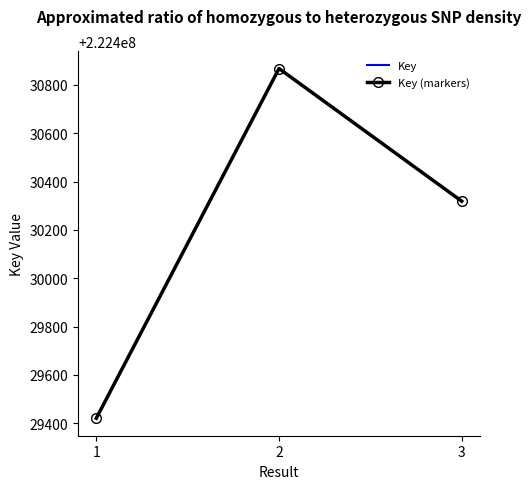

What is the average value of the Key (markers) series?

222430203